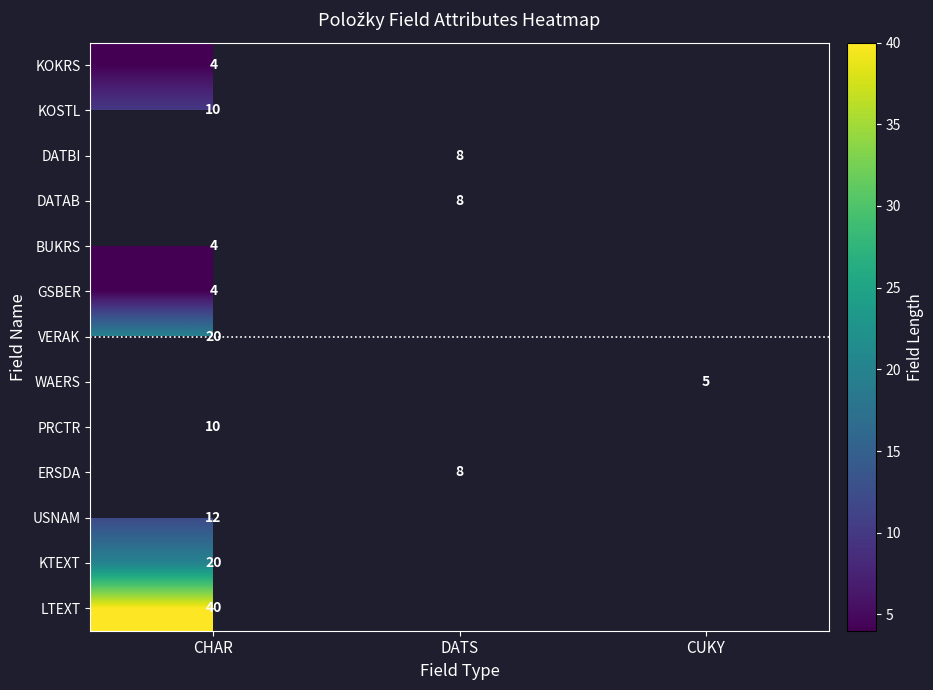

The GSBER series shows 4 at CHAR. True or false?

True